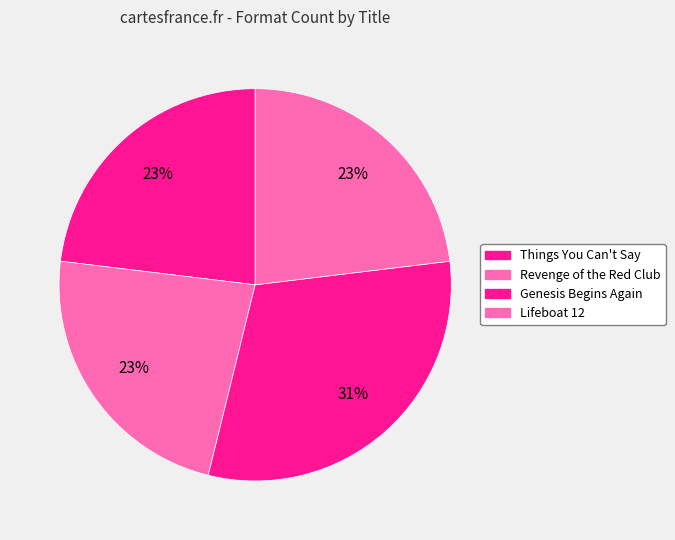

Count the number of slices in the pie.

4